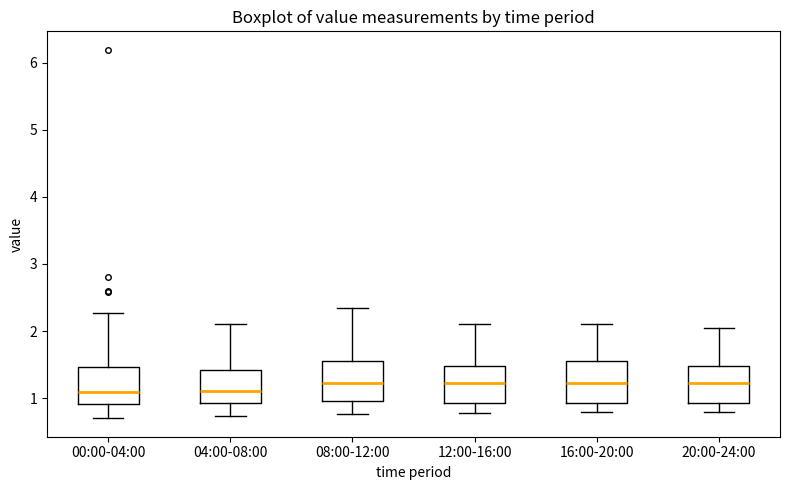

Reading left to right, read every box against the y-axis: the position of its median line, the range the box covers, and the ends of its whiskers. The values are not printed on the chart, so give them approximately, as read against the axis.

00:00-04:00: median 1.1, box 0.9 to 1.5, whiskers 0.7 to 2.3
04:00-08:00: median 1.1, box 0.9 to 1.4, whiskers 0.7 to 2.1
08:00-12:00: median 1.2, box 1.0 to 1.6, whiskers 0.8 to 2.3
12:00-16:00: median 1.2, box 0.9 to 1.5, whiskers 0.8 to 2.1
16:00-20:00: median 1.2, box 0.9 to 1.6, whiskers 0.8 to 2.1
20:00-24:00: median 1.2, box 0.9 to 1.5, whiskers 0.8 to 2.1